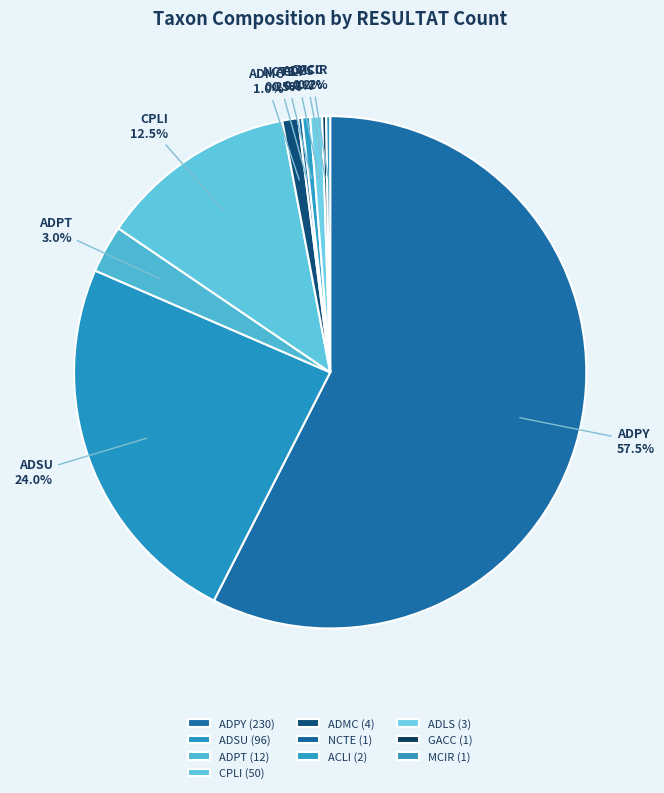

Does ADPY account for over 50% of the chart?

Yes